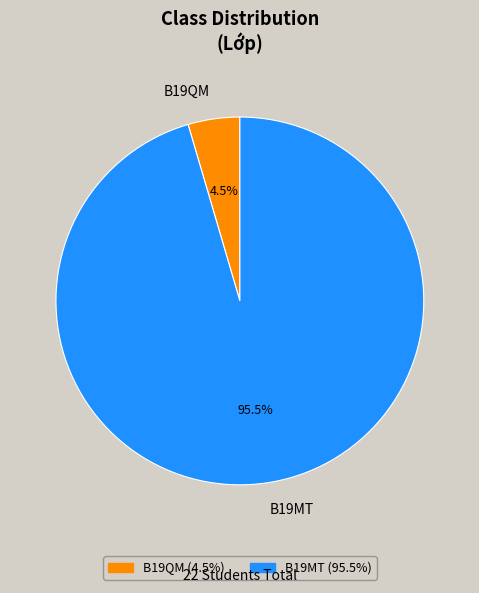

Which category has the biggest portion of the pie?

B19MT